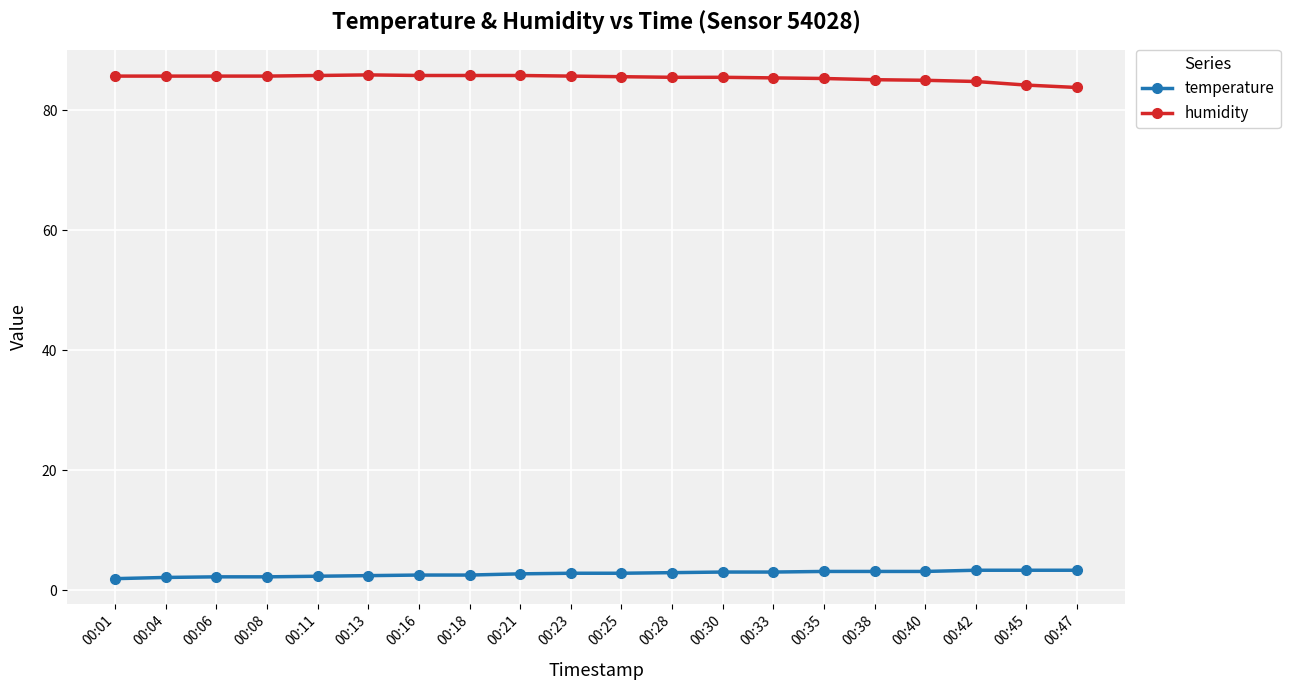

What is the value of the temperature point at the 16th from the left?

3.1